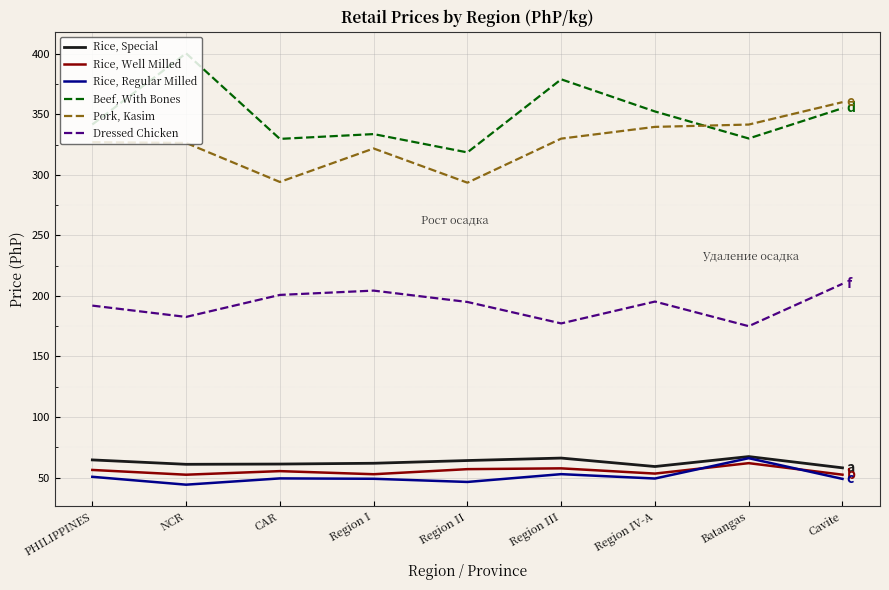

Rank the series at Batangas from lowest to highest value.

Rice, Well Milled, Rice, Regular Milled, Rice, Special, Dressed Chicken, Beef, With Bones, Pork, Kasim